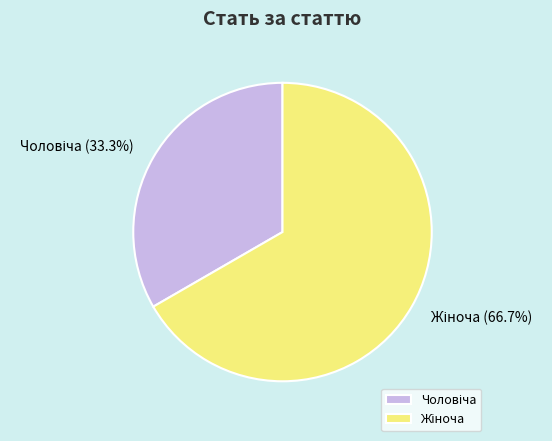

Is there a majority slice in this chart?

Yes